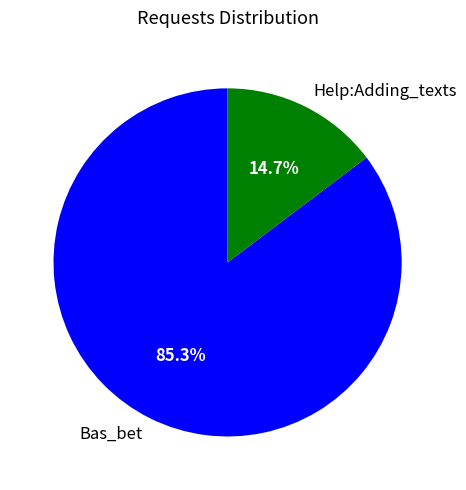

The Bas_bet slice represents 85% of the pie. True or false?

True